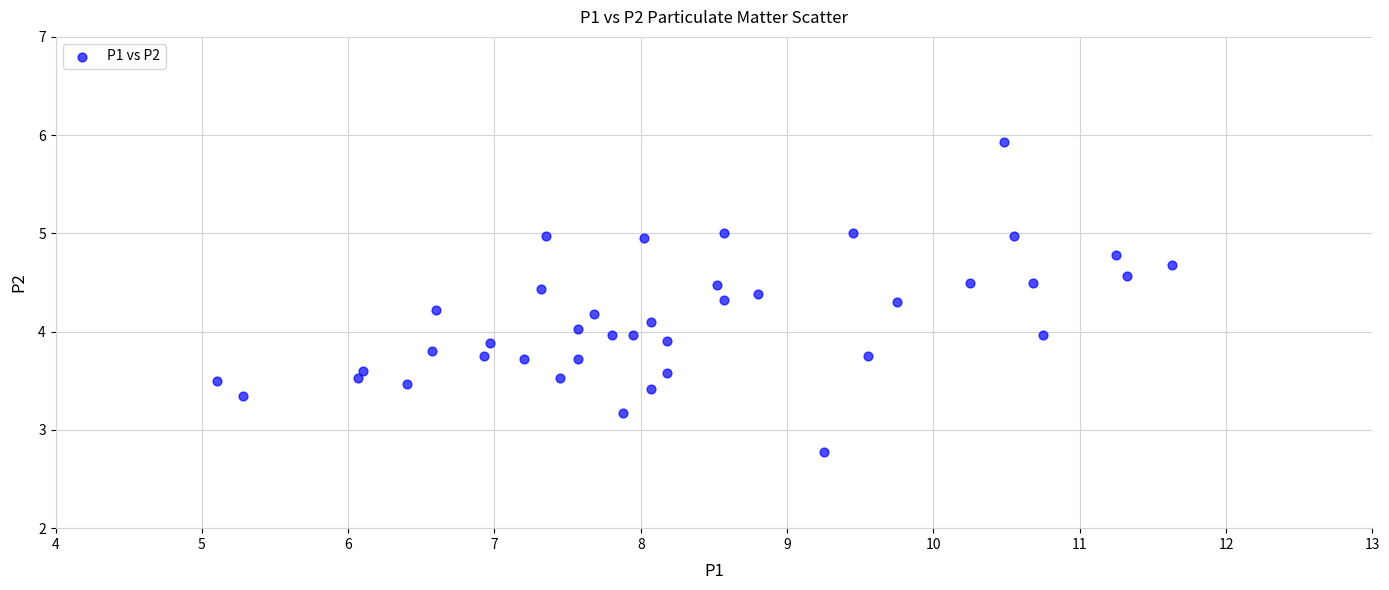

What is the range of X values (max minus min)?

6.5